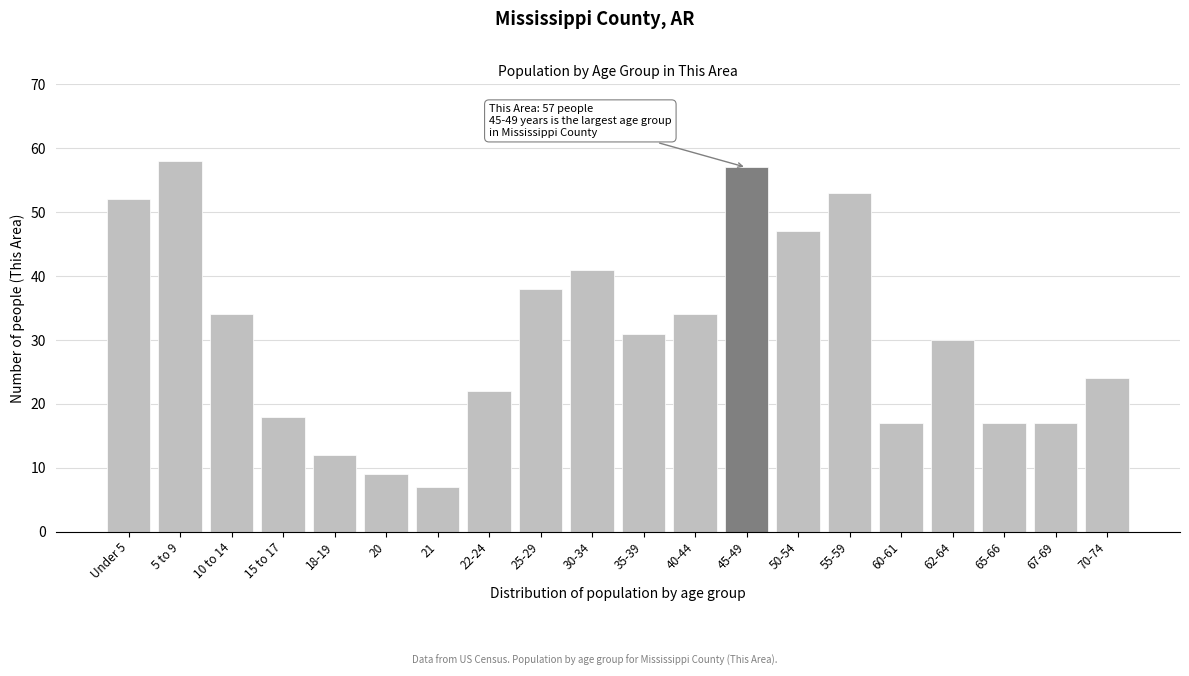

Reading left to right, what are all the values shown in this chart?

Under 5=52	5 to 9=58	10 to 14=34	15 to 17=18	18-19=12	20=9	21=7	22-24=22	25-29=38	30-34=41	35-39=31	40-44=34	45-49=57	50-54=47	55-59=53	60-61=17	62-64=30	65-66=17	67-69=17	70-74=24